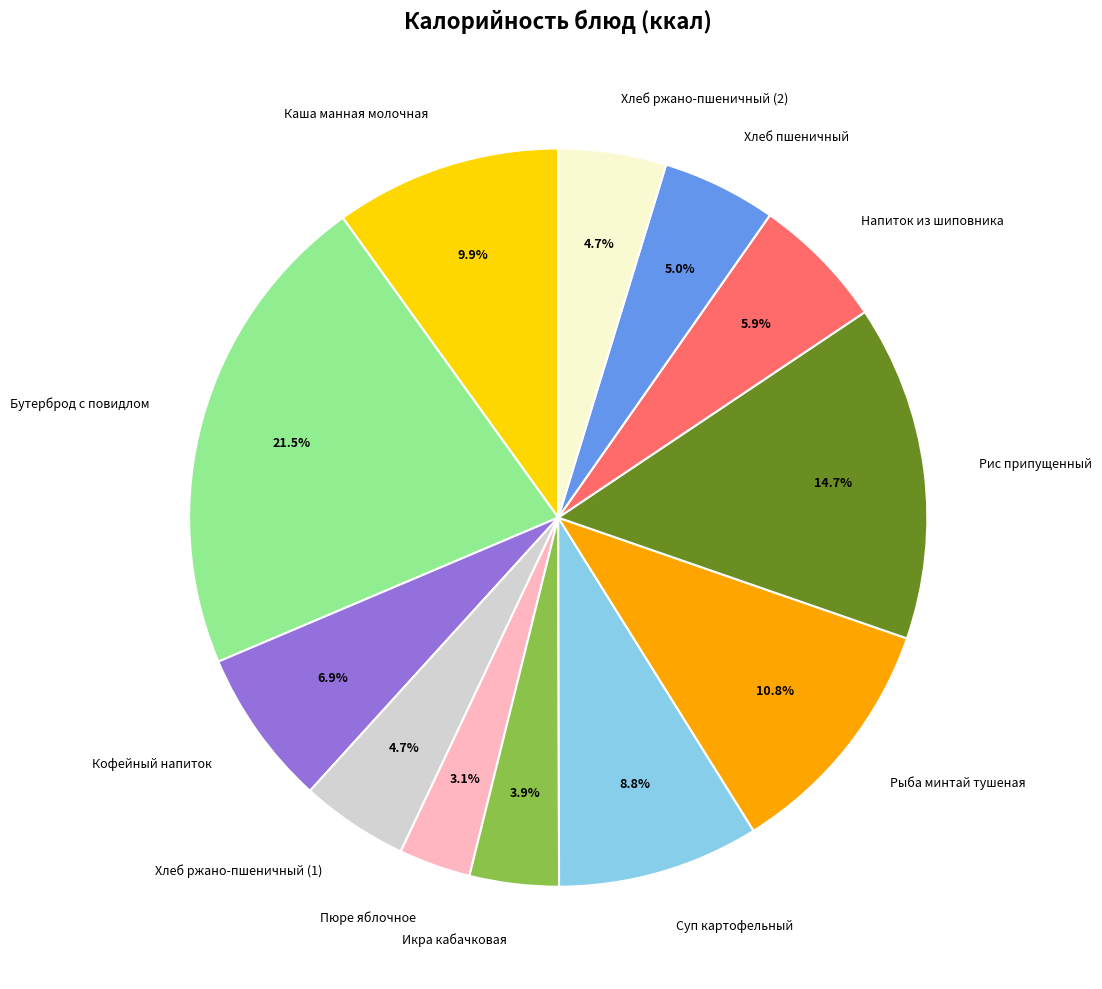

The Хлеб ржано-пшеничный (1) slice represents 5% of the pie. True or false?

True